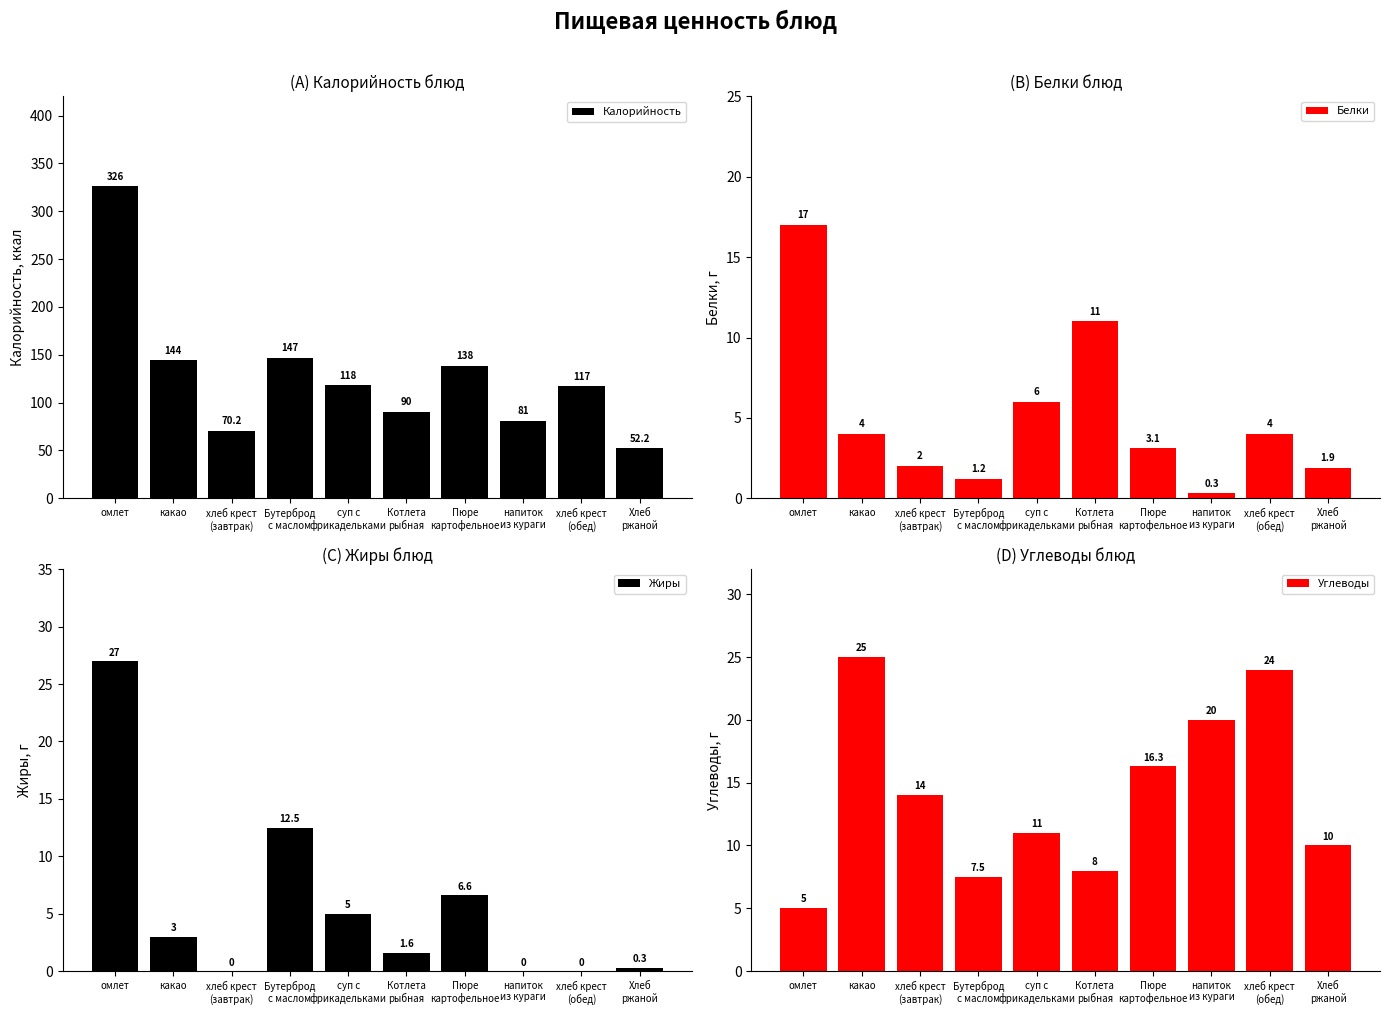

At which category does the chart reach its minimum across all series?

хлеб крест
(завтрак)